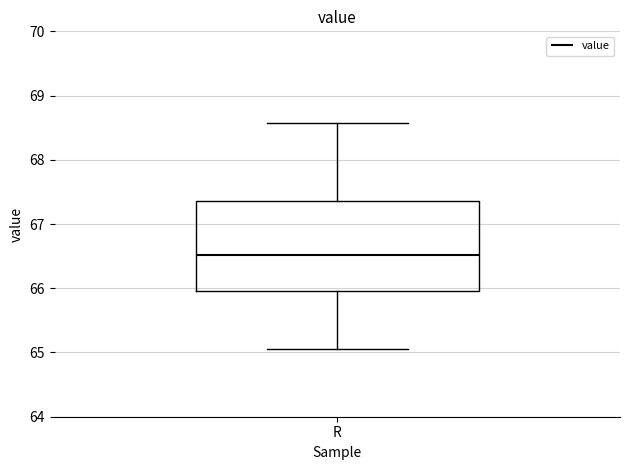

Transcribe this box plot: give where the median line is, the range the box spans, and where the two whiskers end, as read against the y-axis. The values are not printed on the chart, so give them approximately, as read against the axis.

median 66.5, box 66.0 to 67.4, whiskers 65.1 to 68.6